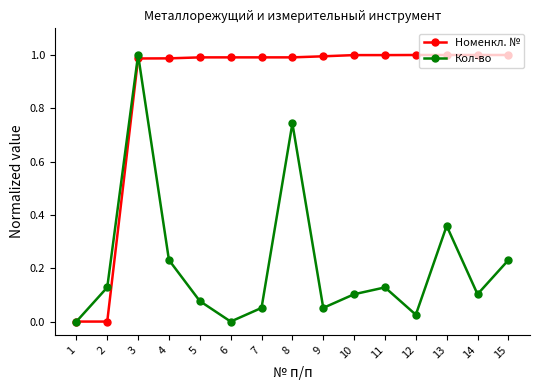

How many lines are shown in the chart?

2